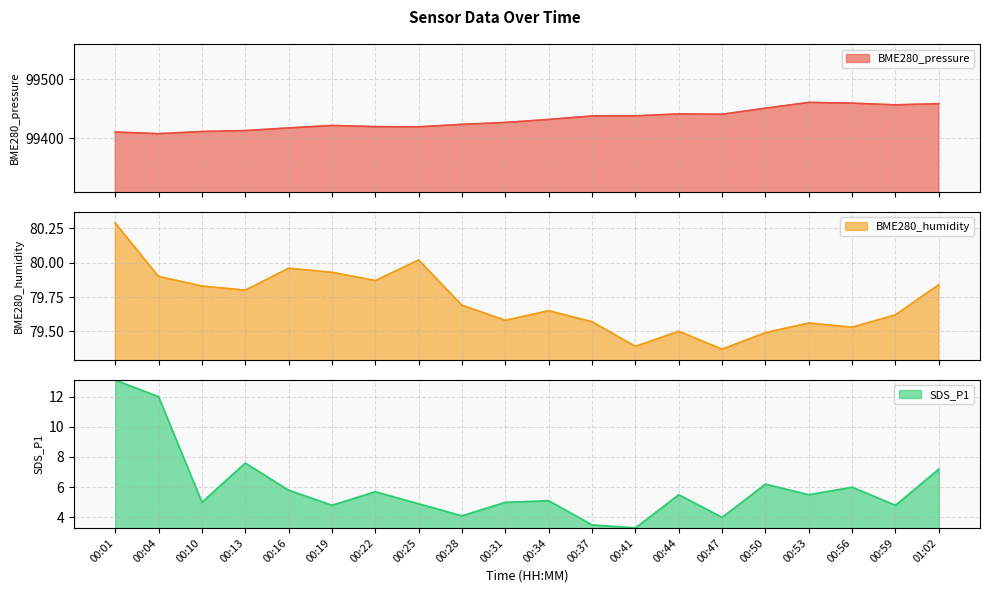

How many lines are shown in the chart?

3